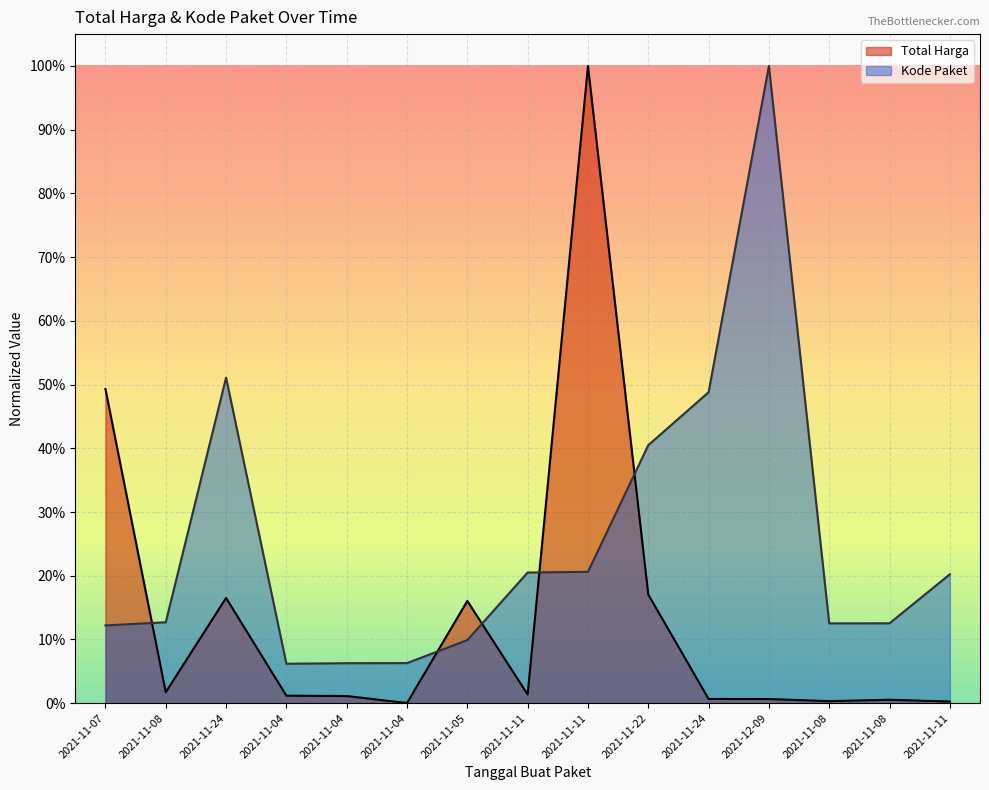

Where do Kode Paket and Total Harga first cross each other?

2021-11-07 and 2021-11-08